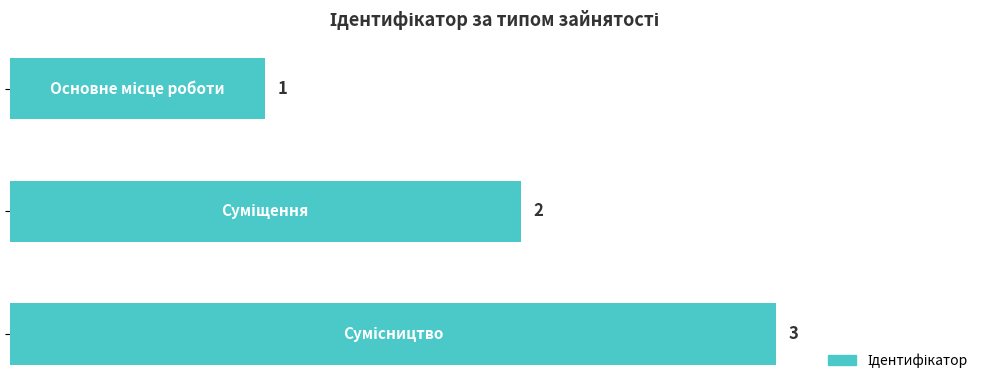

What is the maximum value shown in the chart?

3